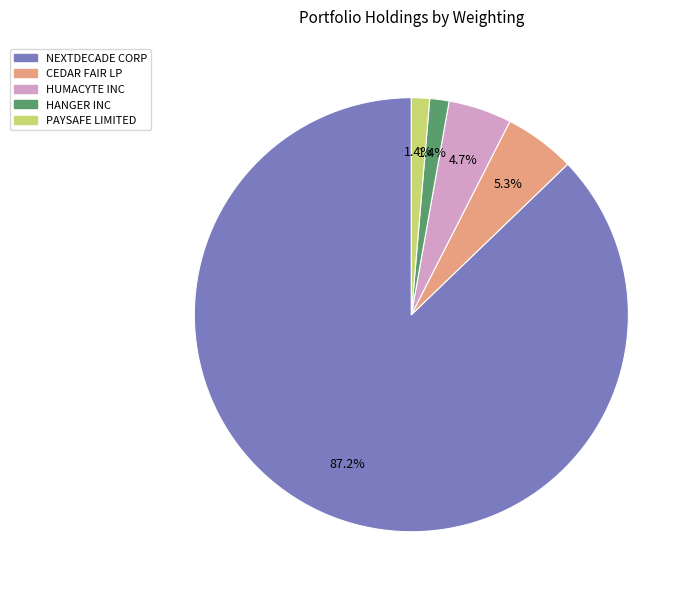

Count the number of slices in the pie.

5